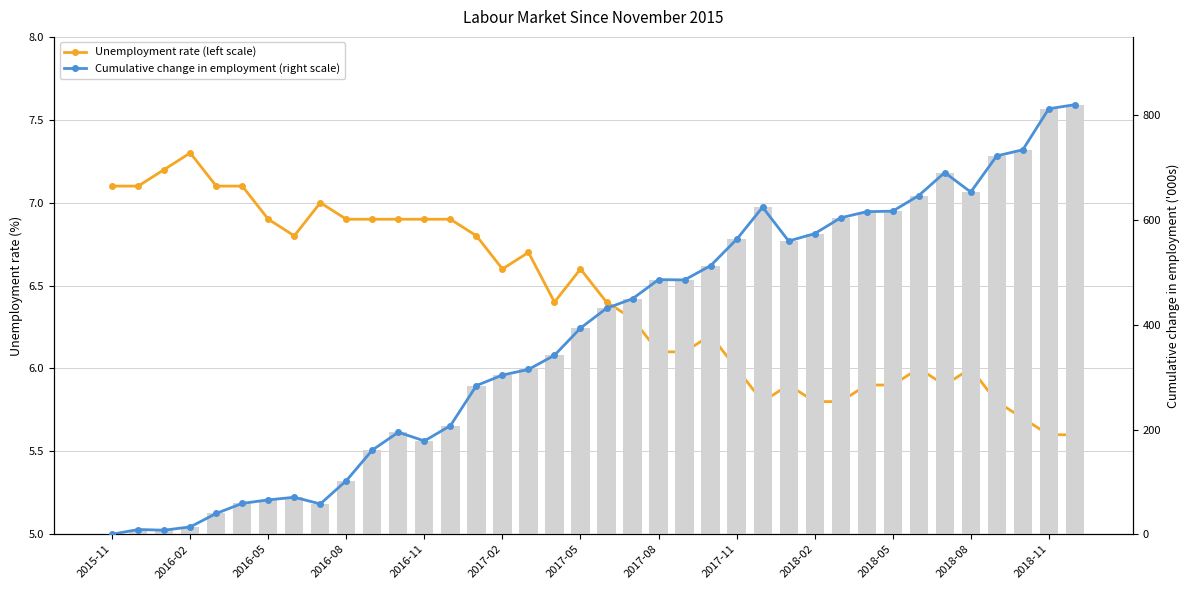

How many values in the Unemployment rate (left scale) series are below 6?

11